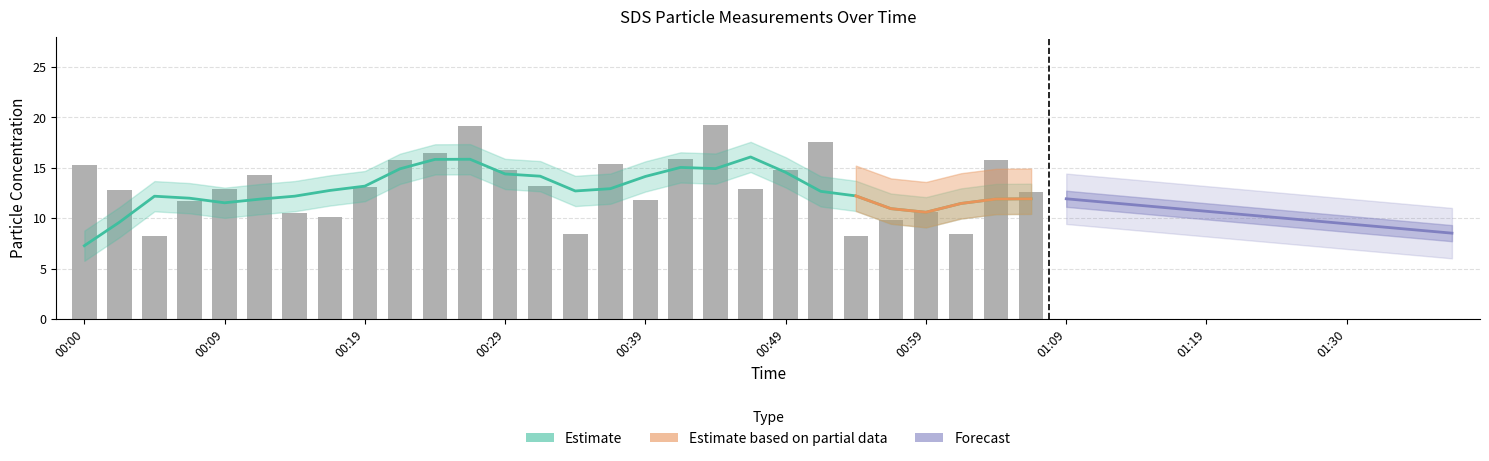

Does the chart contain any negative values?

No